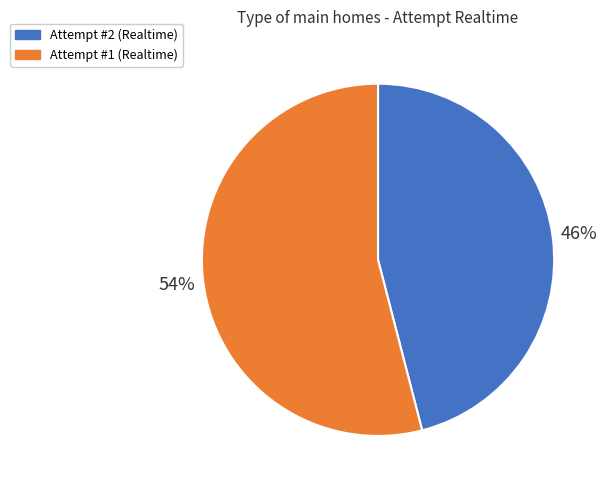

To the nearest percent, what is the difference between the largest and smallest slice percentages?

8%